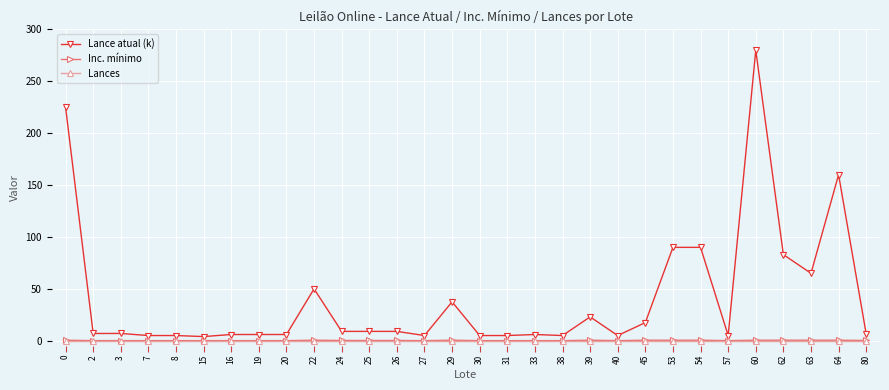

Read the Lance atual (k) value at 27.

5.0